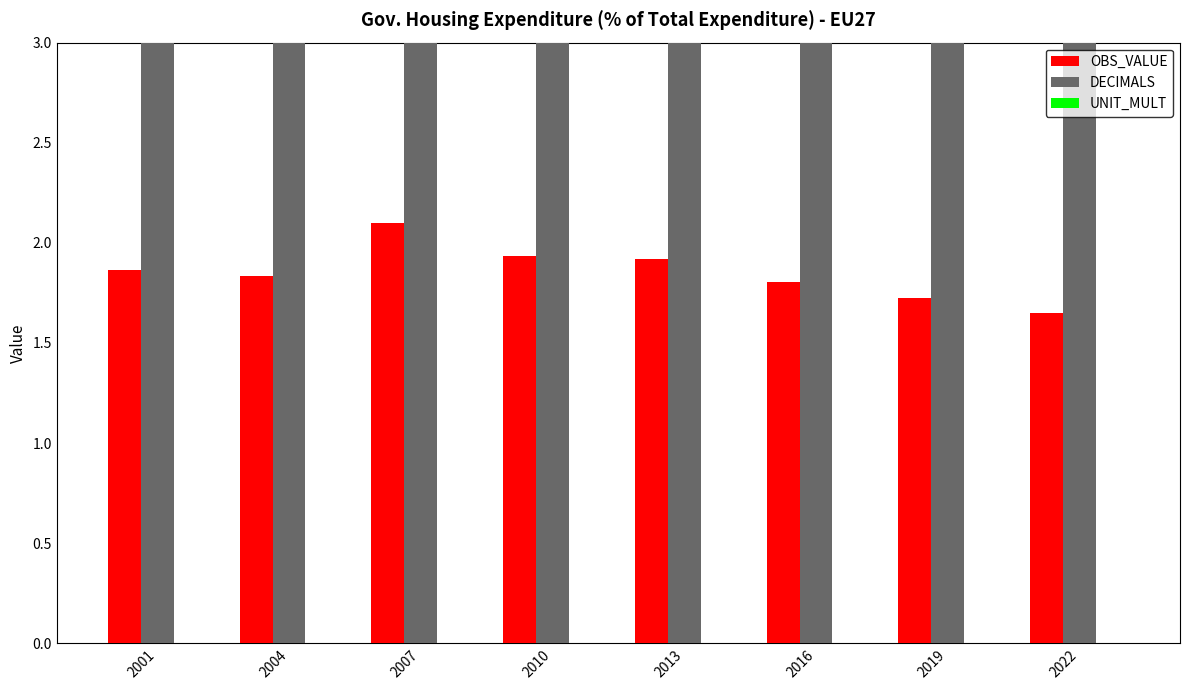

What is the difference between the maximum and minimum values in the OBS_VALUE series?

0.5